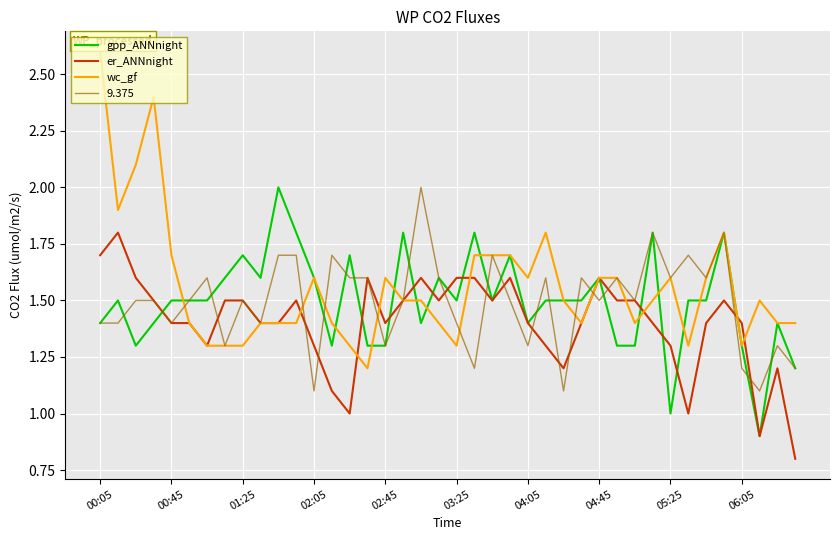

Which series has the largest total across all categories?

wc_gf